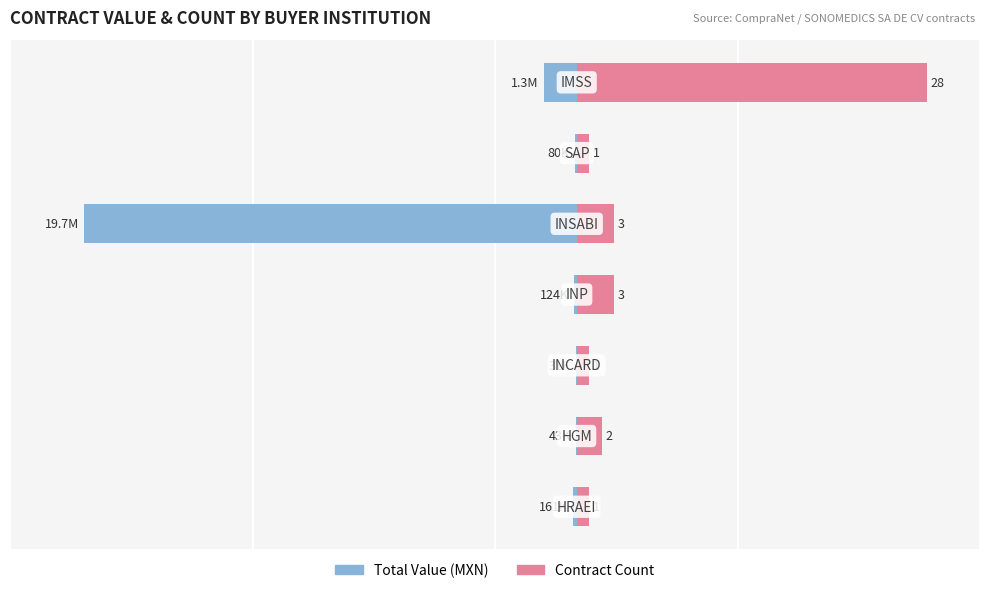

Are the bars grouped side by side (vs. stacked)?

Yes